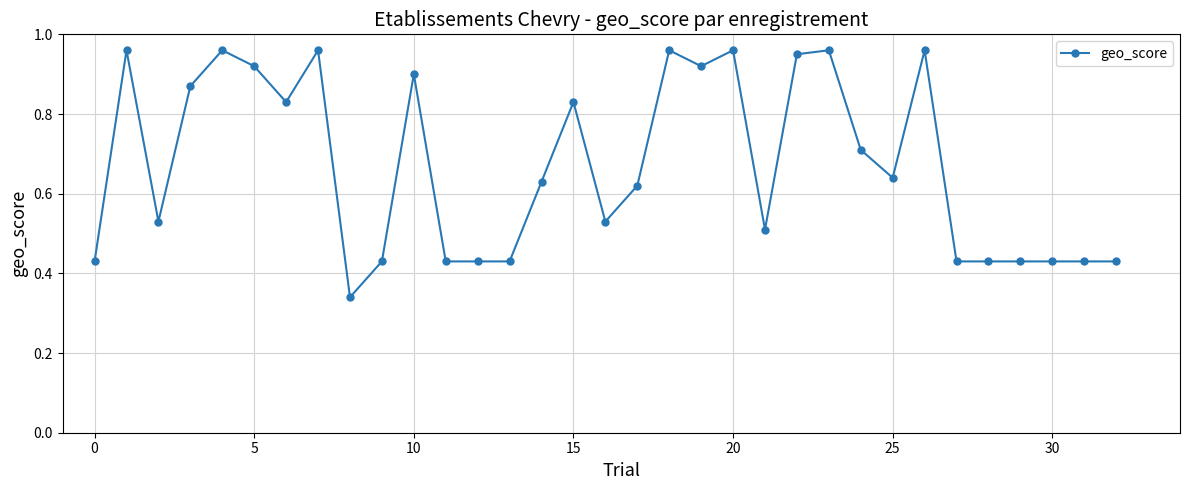

True or false: the data has more than 2 interior local peaks.

True